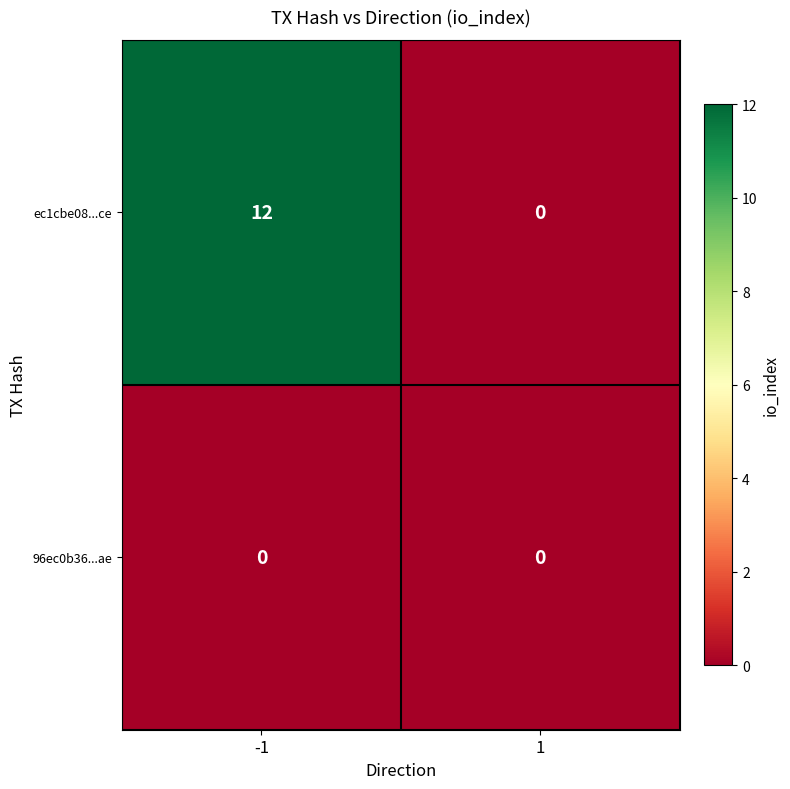

Read the ec1cbe08...ce value at -1, to the nearest 5.

10